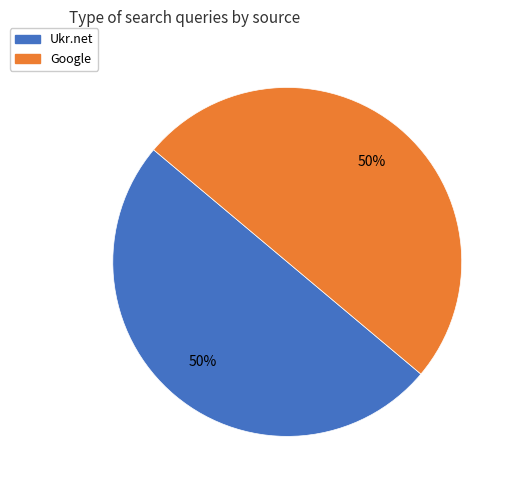

Approximately how many times larger is the value at Ukr.net compared to Google?

1.0